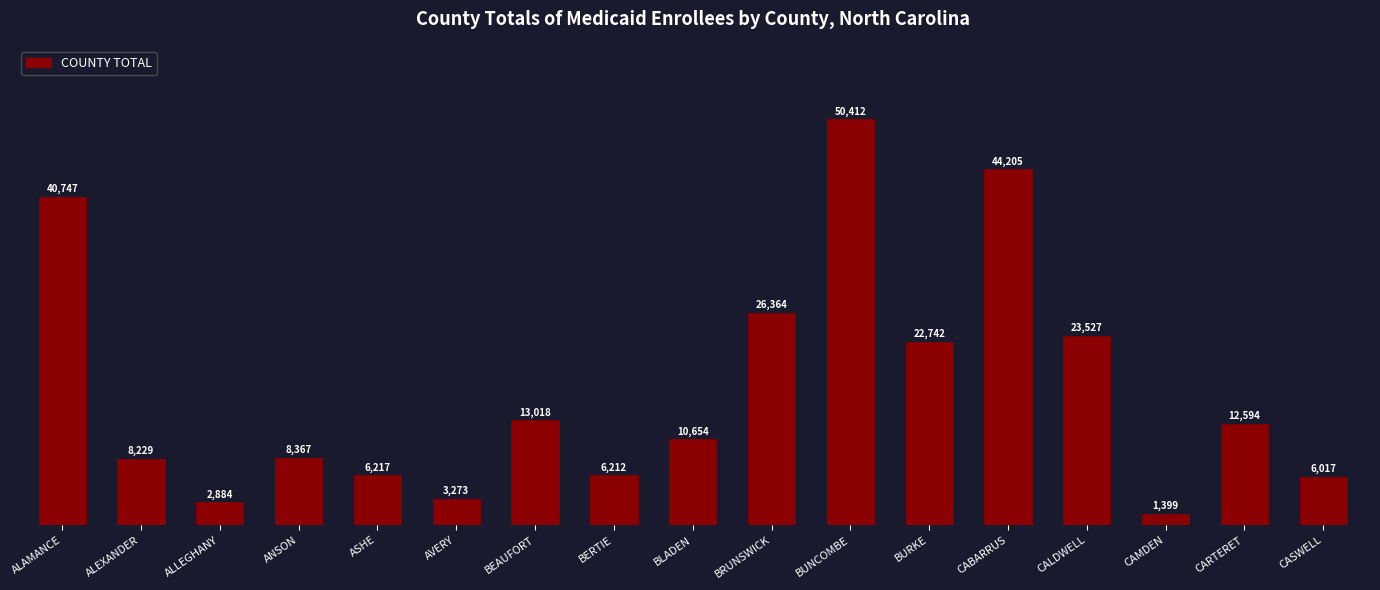

What is the sum of the values at BLADEN and CALDWELL?

34181